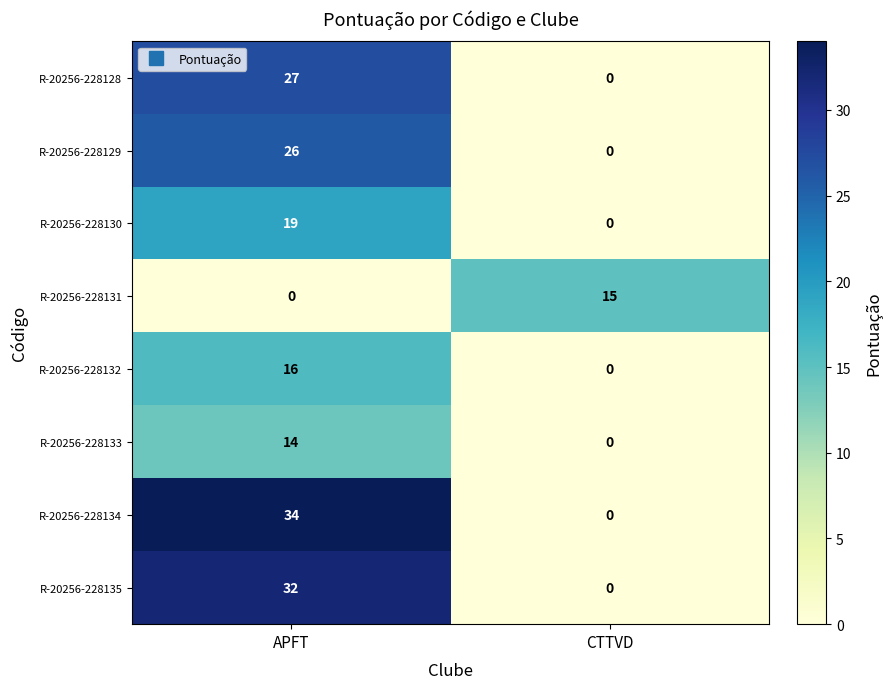

Which series has the largest range (max minus min)?

R-20256-228134